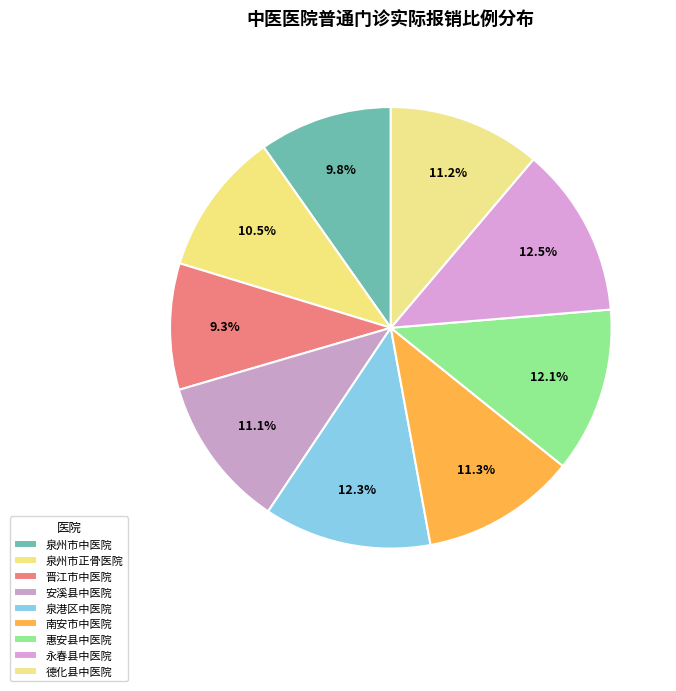

Count the number of slices in the pie.

9